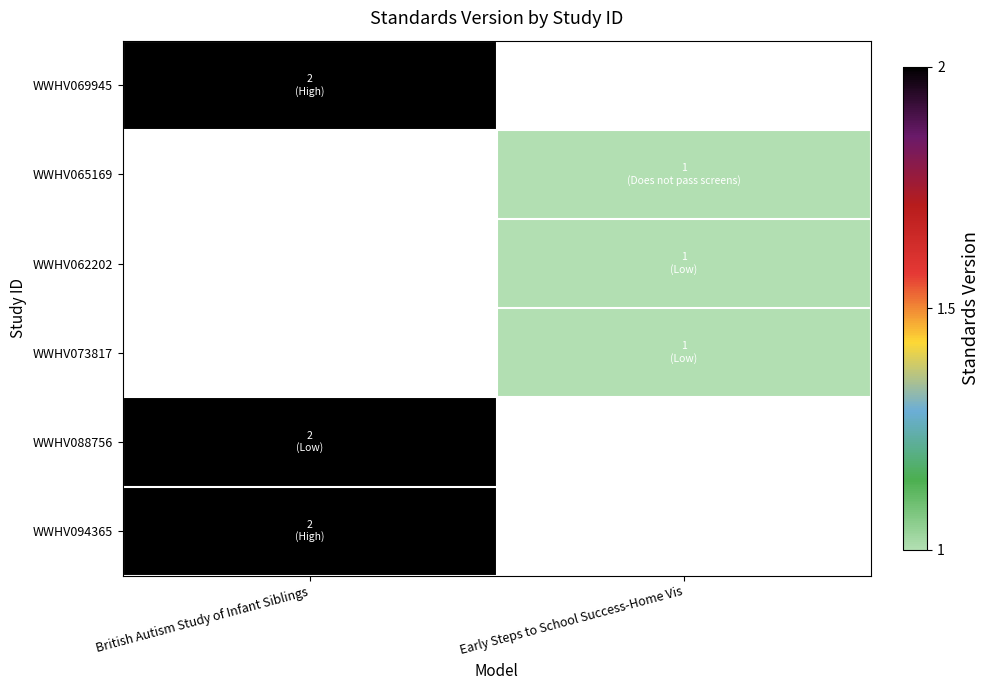

Which category has the lowest value across all series?

Early Steps to School Success-Home Vis